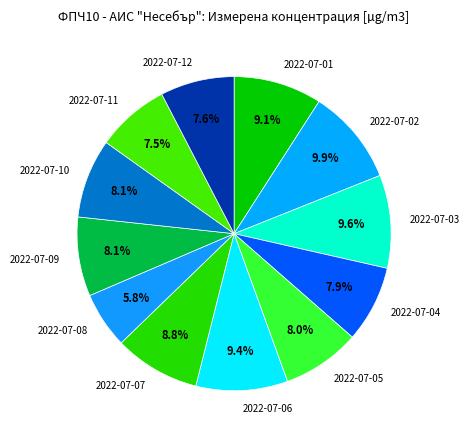

To the nearest percent, what is the difference between the largest and smallest slice percentages?

4%